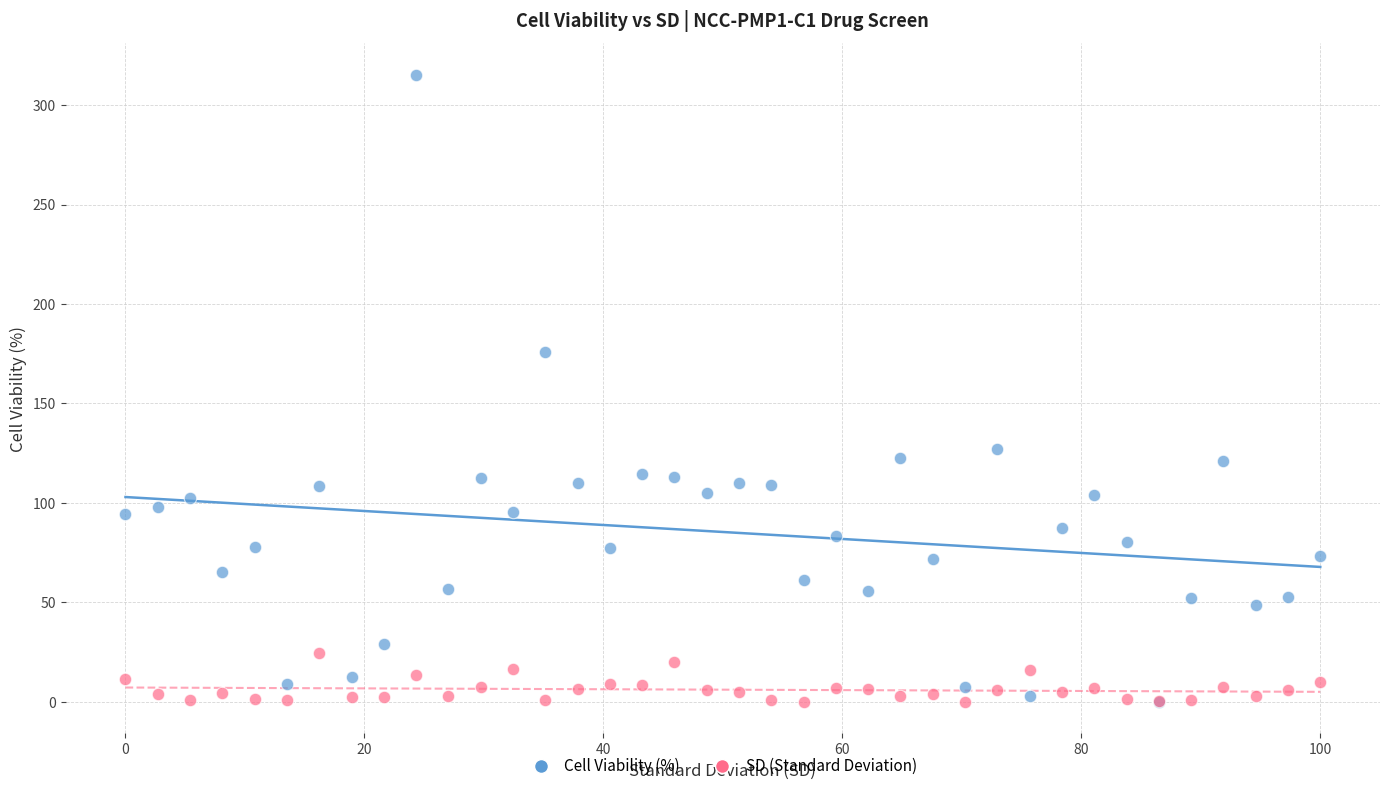

In the Cell Viability (%) series, what Y value is closest to 157?

176.1